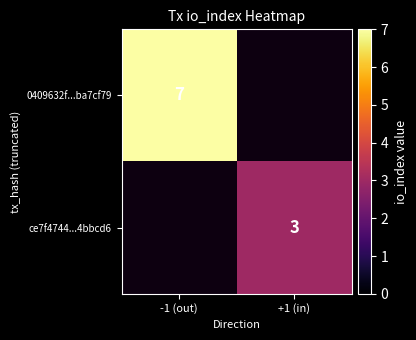

True or false: ce7f4744...4bbcd6 has a value of 3 at +1 (in).

True